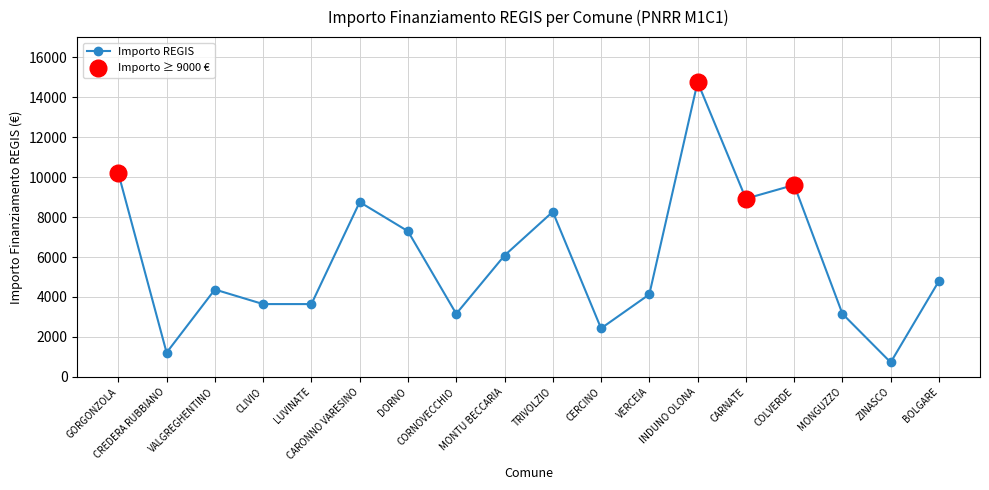

Between DORNO and MONGUZZO, which is larger?

DORNO